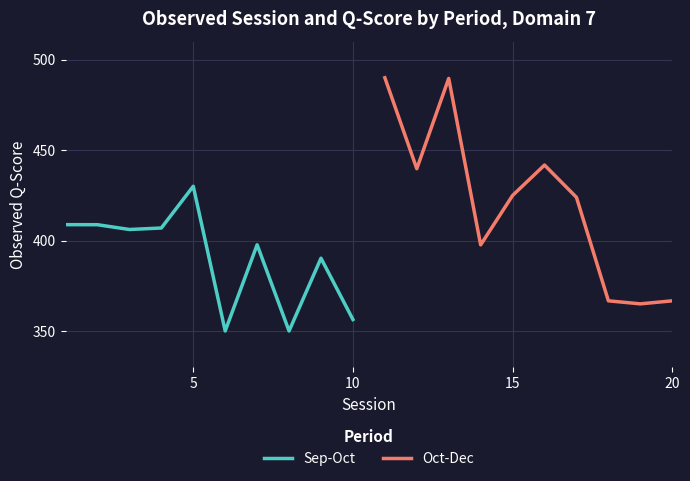

True or false: Sep-Oct has a value of 113.4 at 10.

False